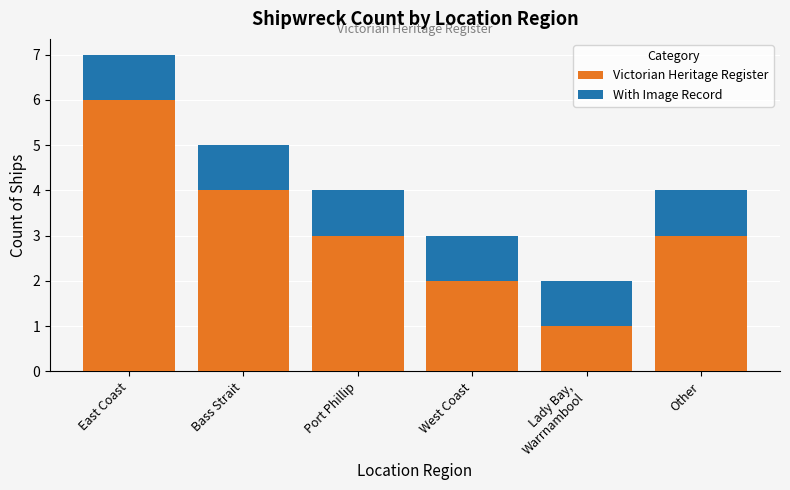

Count the number of data series in this chart.

2